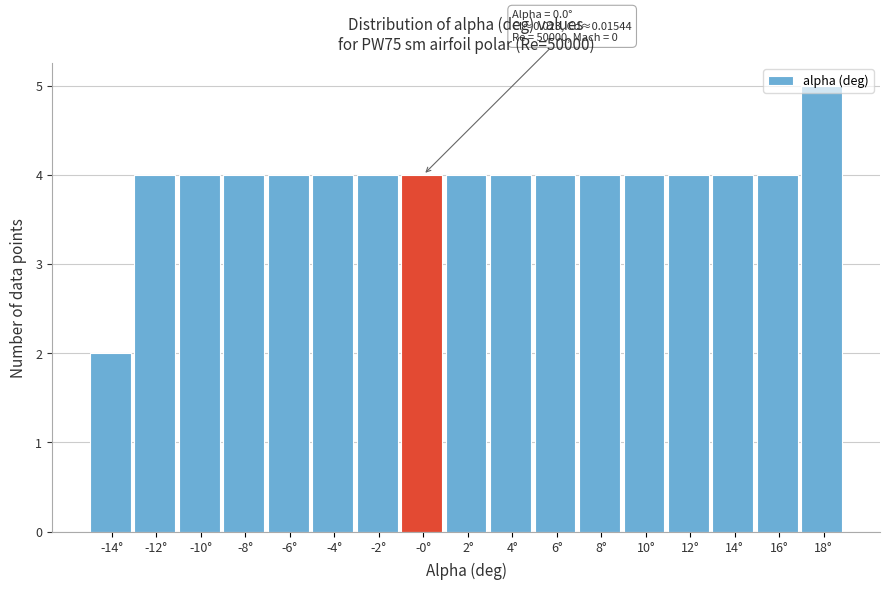

Read the value at -2°.

4